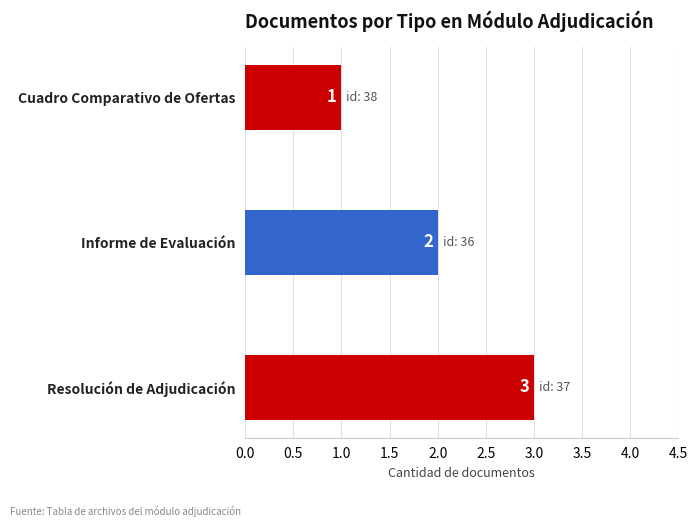

What is the label of the 3rd bar from the top?

Resolución de Adjudicación